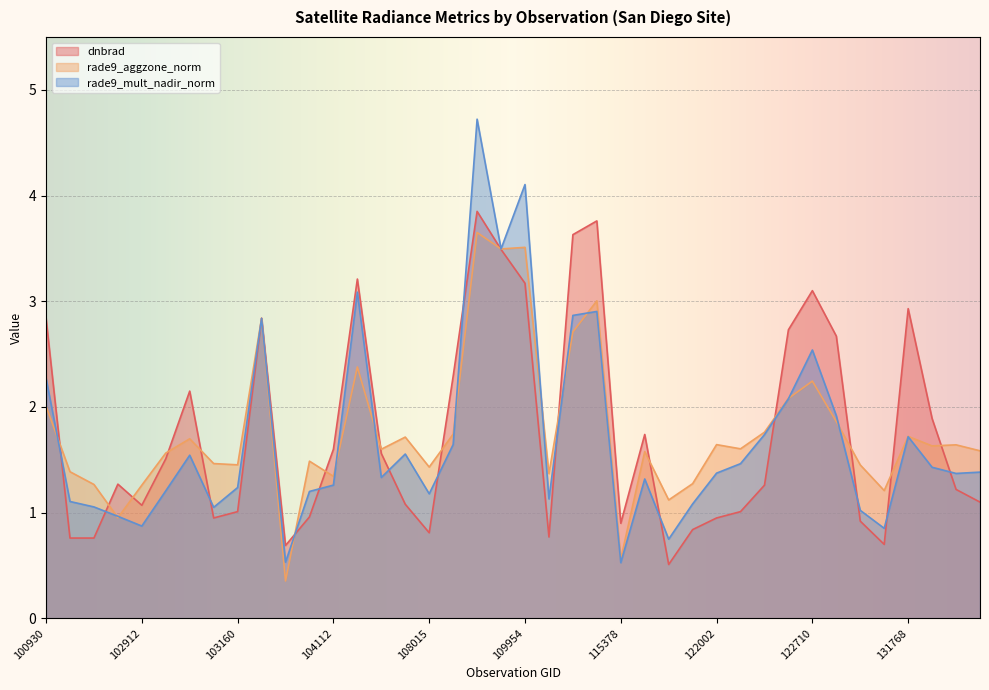

At which category is the sum across all series the highest?

108899